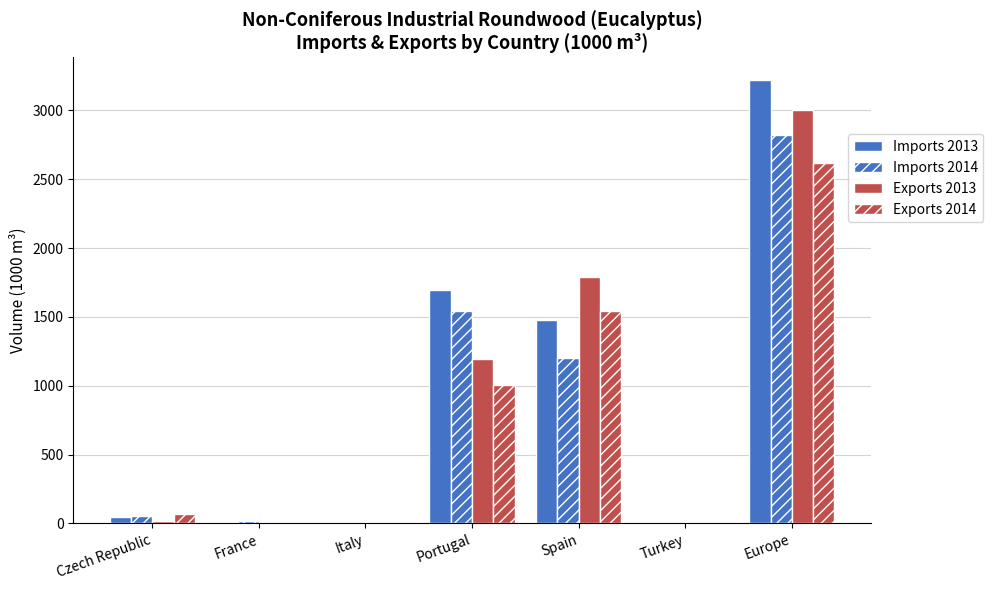

How many values in the Exports 2014 series exceed 68?

4